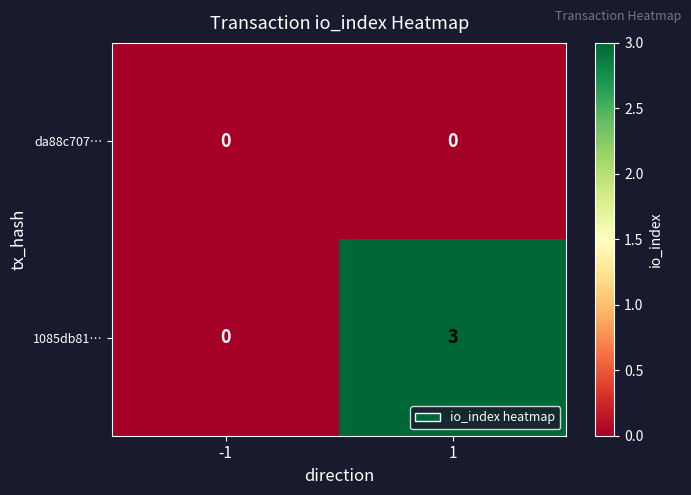

Reading left to right, what are all the values shown in this chart?

da88c707…: -1=0	1=0
1085db81…: -1=0	1=3